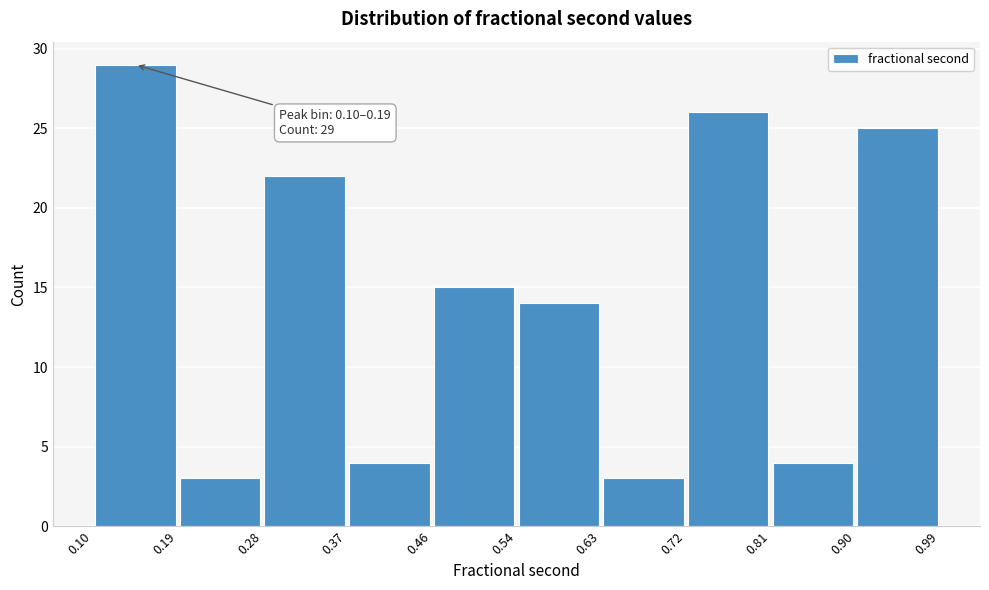

Over which range of the x-axis is the bar tallest?

0.10 to 0.19